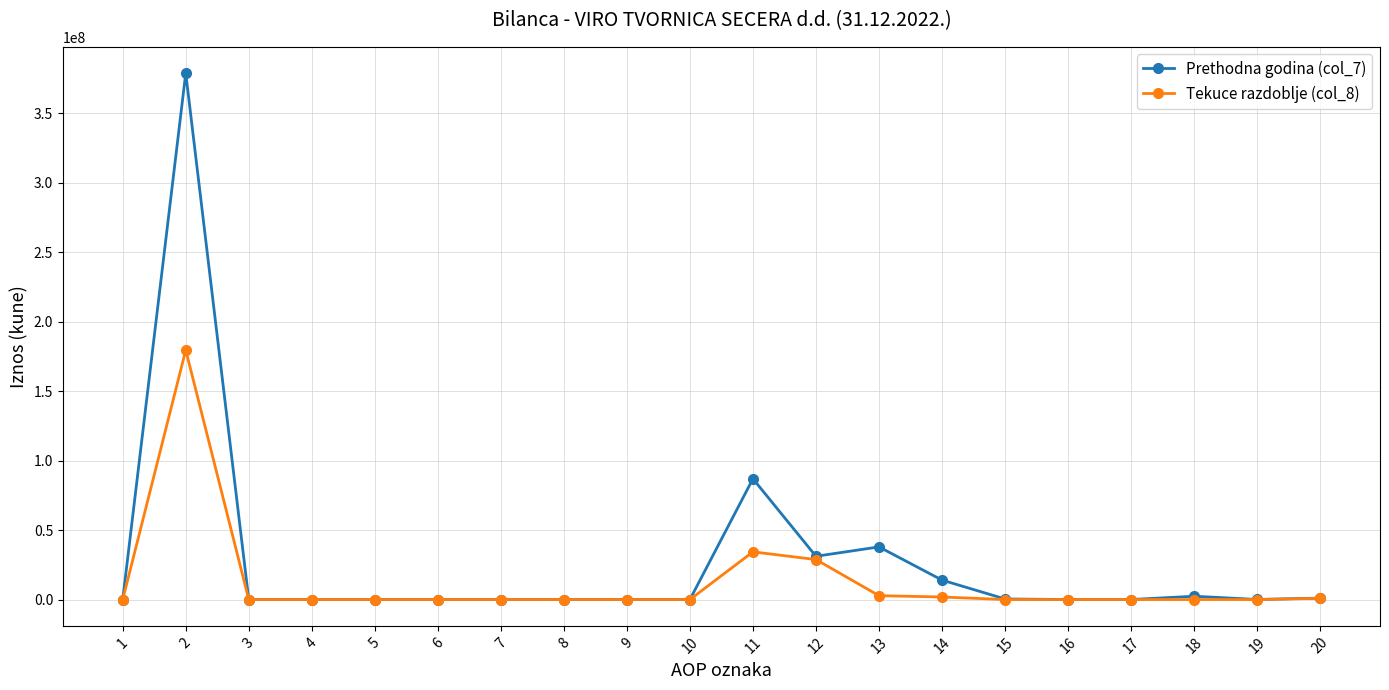

Where is the first local maximum for Tekuce razdoblje (col_8)?

2